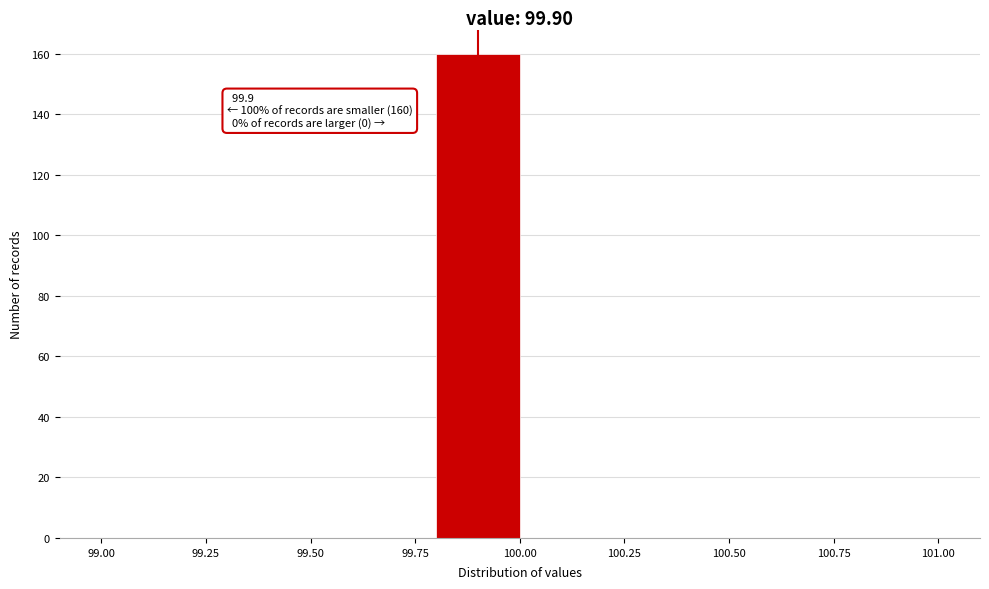

Which range on the x-axis has the tallest bar?

99.8 to 100.0